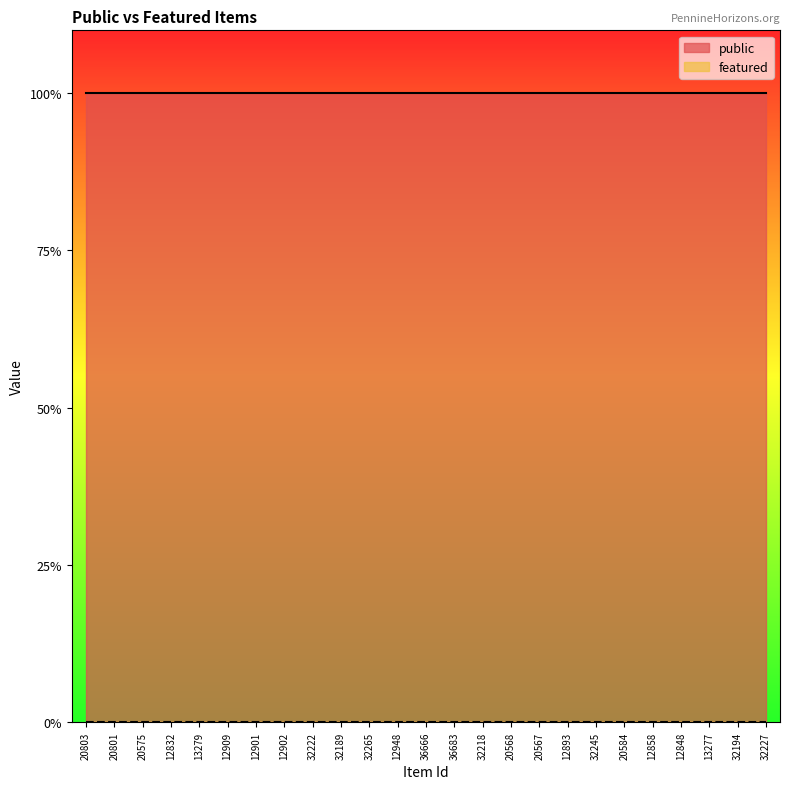

Is it true that public equals 1 at 12893?

True